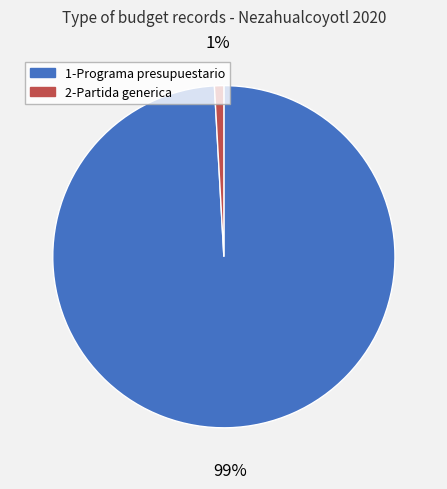

To the nearest percent, what percentage of the pie is 2-Partida generica?

1%